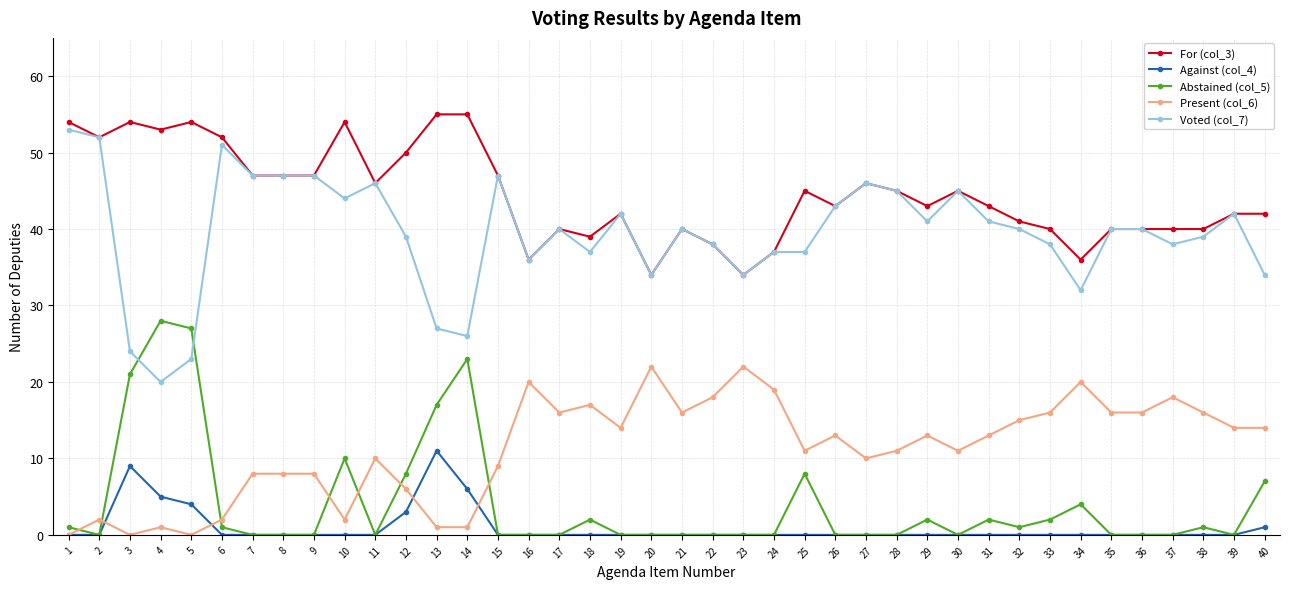

True or false: For (col_3) has more than 1 interior local peaks.

True